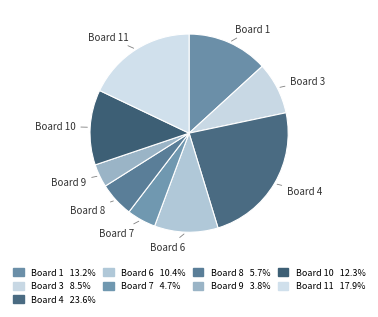

Between Board 9 and Board 7, which is larger?

Board 7